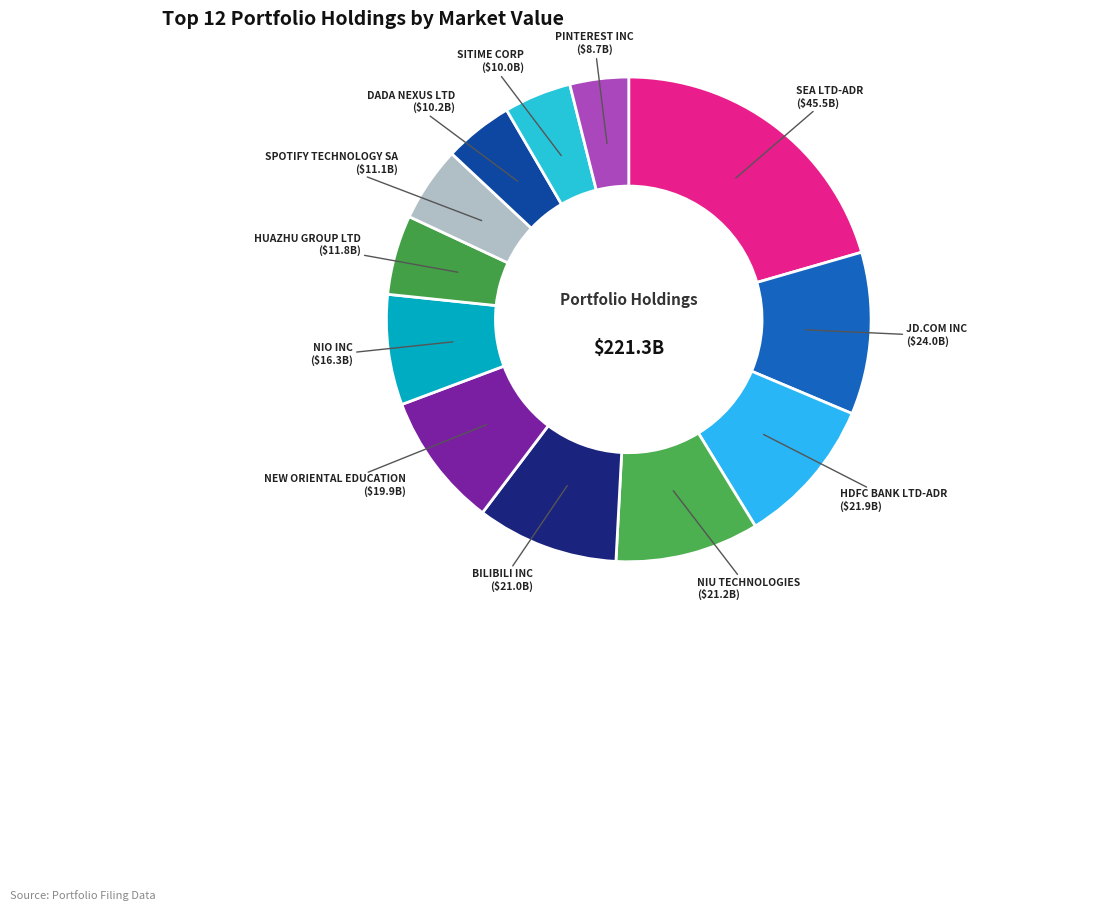

Which slice is the largest?

SEA LTD-ADR